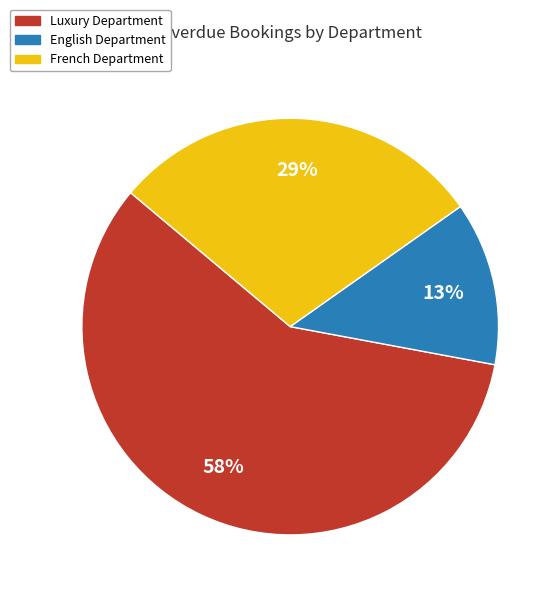

Does any single category account for the majority?

Yes